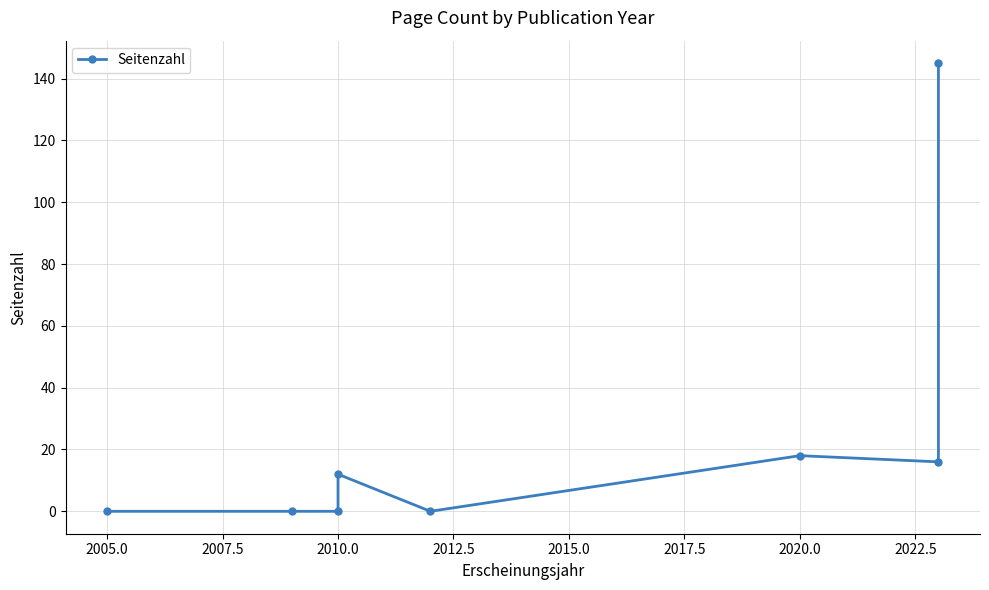

True or false: there are more than 1 points higher than both neighbors.

True